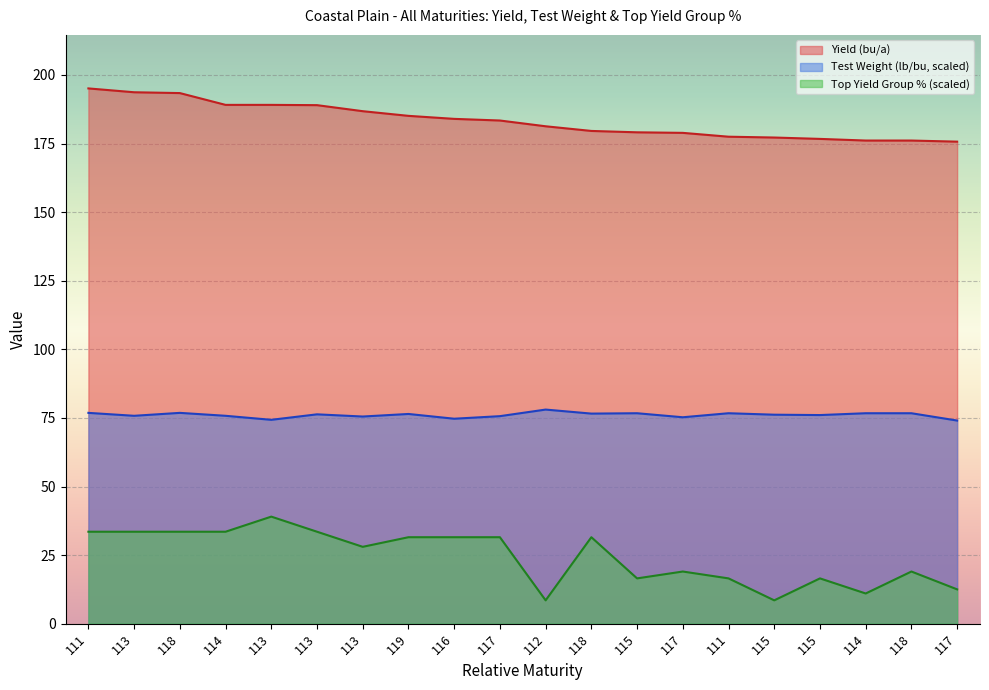

What is the average value of the Yield (bu/a) series?

183.3